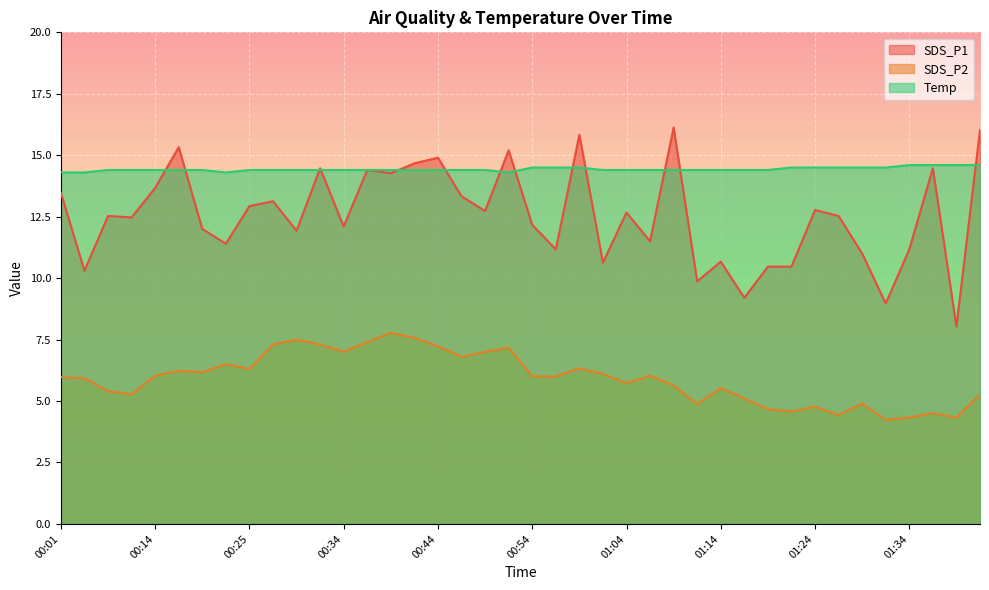

List the series in order of their peak value, highest first.

SDS_P1, Temp, SDS_P2